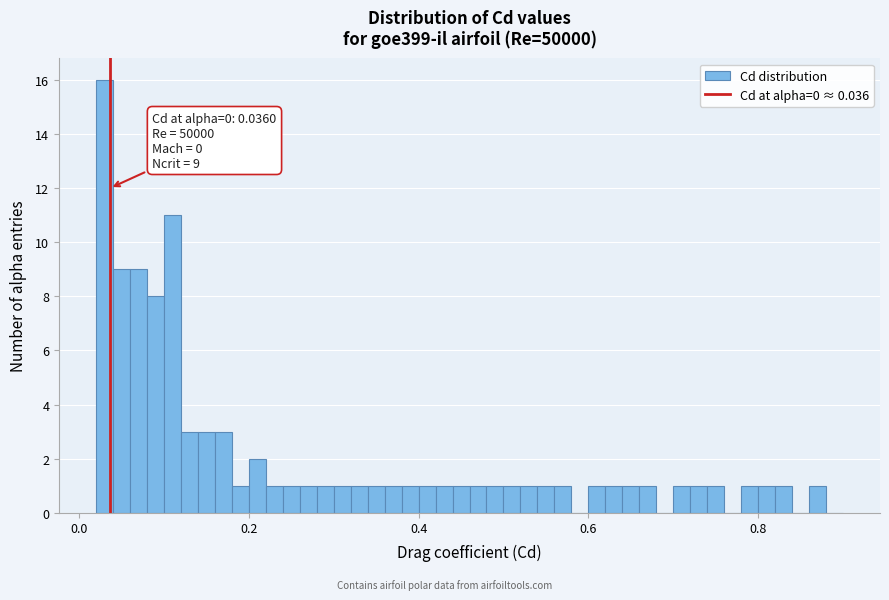

Around what value on the x-axis is the tallest bar? Give the approximate position of its centre, as read against the axis.

0.04